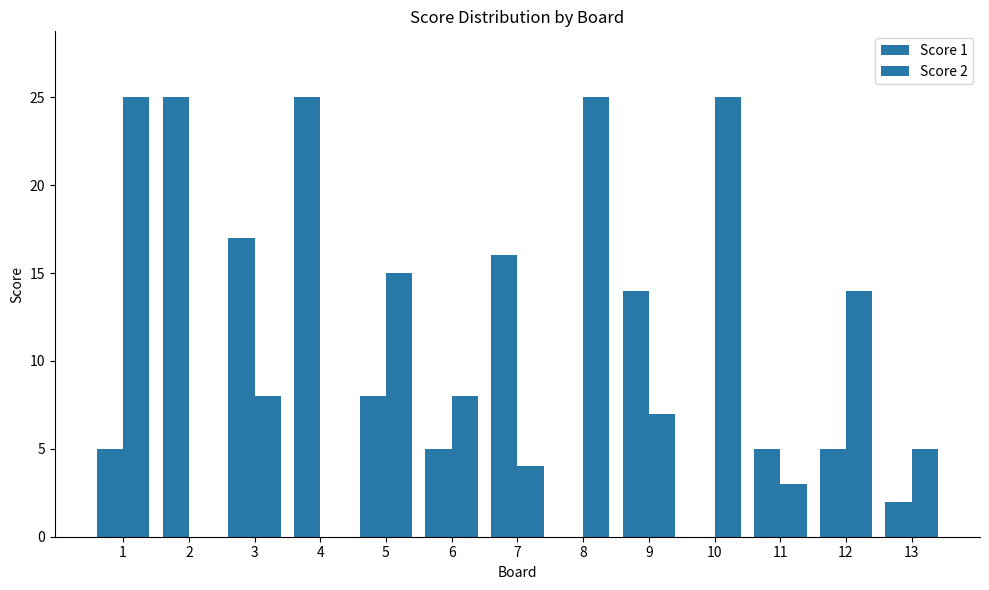

How many groups of bars are there?

13